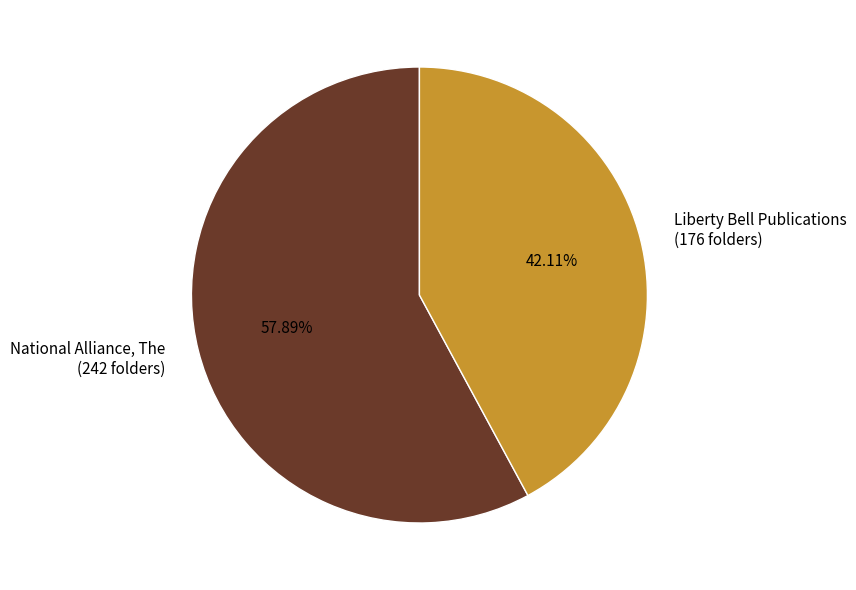

What is the ratio of the value at National Alliance, The (242 folders) to the value at Liberty Bell Publications (176 folders)?

1.4